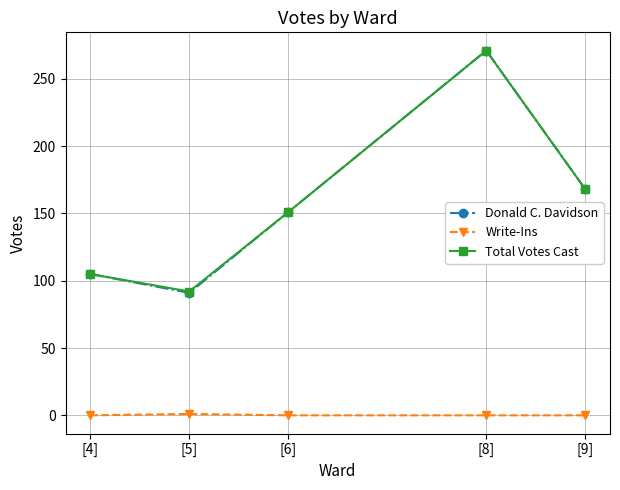

Does the chart have visible grid lines?

Yes